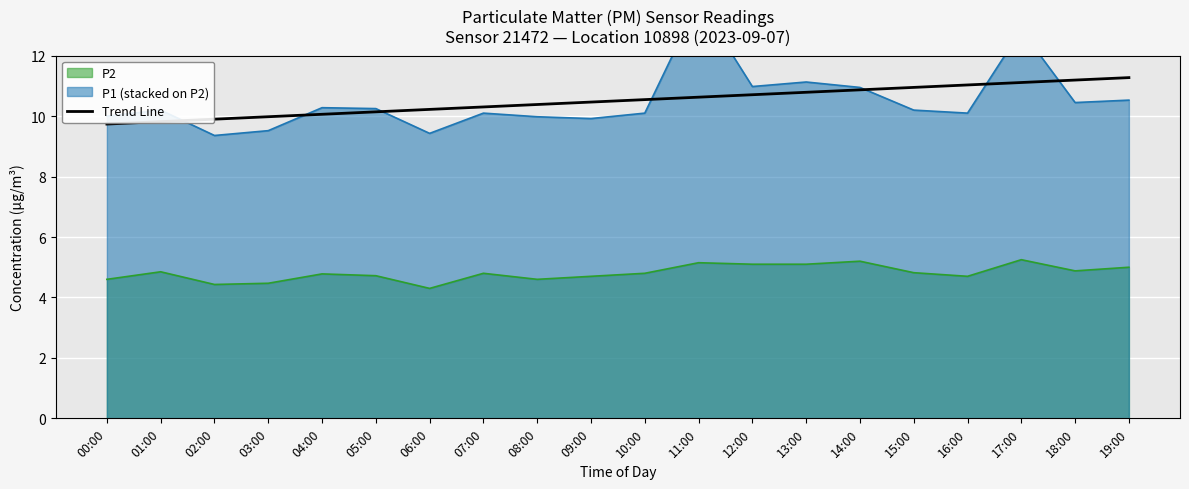

The value at 06:00 is 10.2. True or false?

True